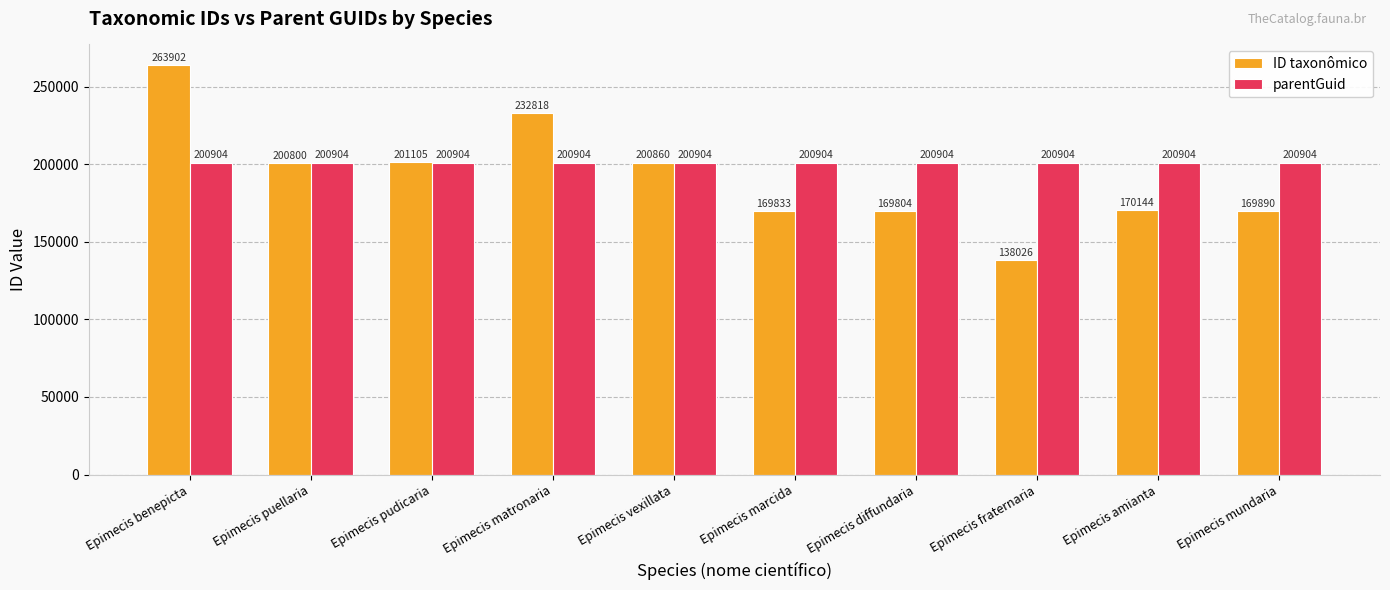

What is the label of the 2nd bar from the right?

Epimecis amianta